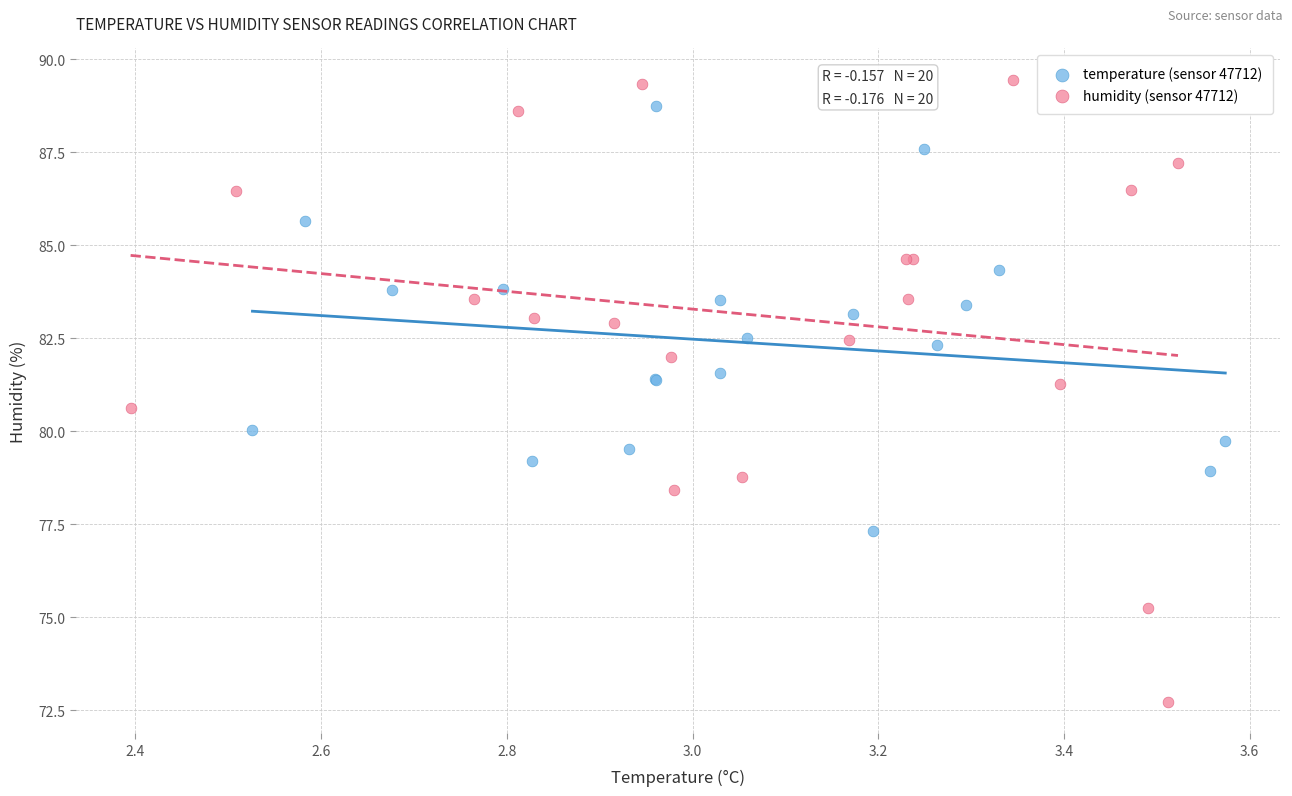

Which series has the widest spread of Y values?

humidity (sensor 47712)